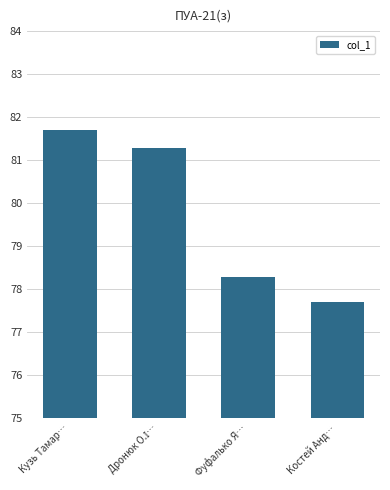

Are the bars horizontal?

No